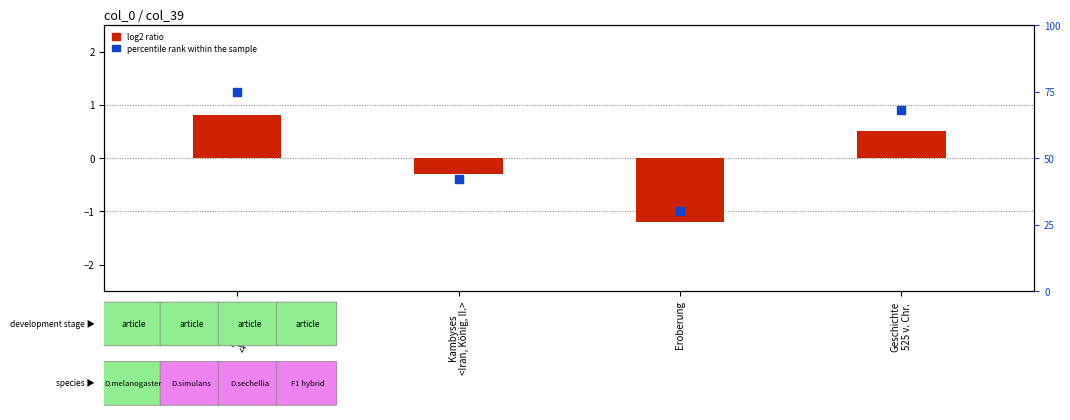

What are all the series names shown in the legend?

log2 ratio, percentile rank within the sample